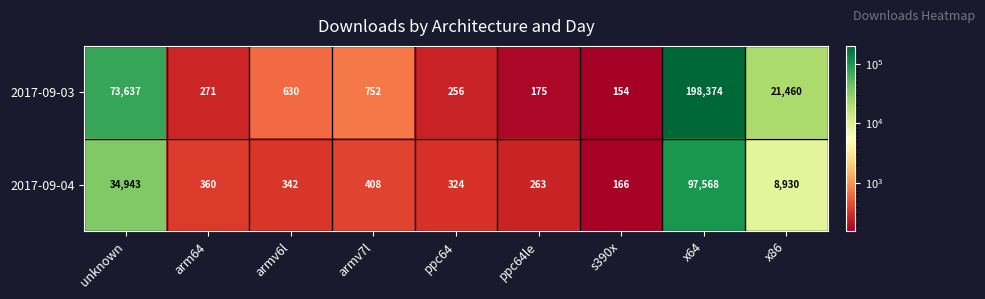

How many distinct data groups are displayed?

2